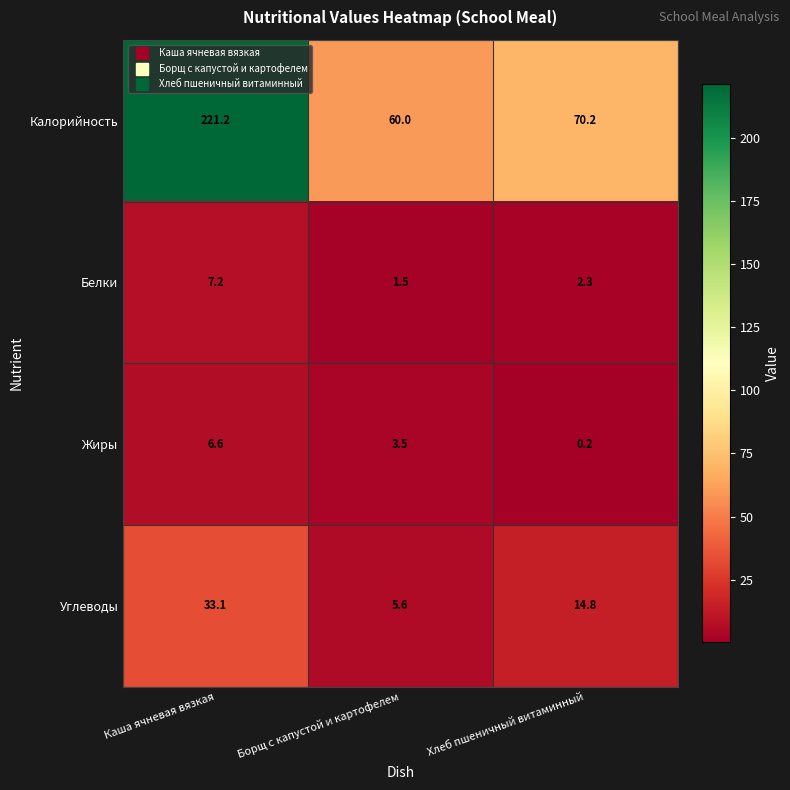

What is the greatest value displayed?

221.2